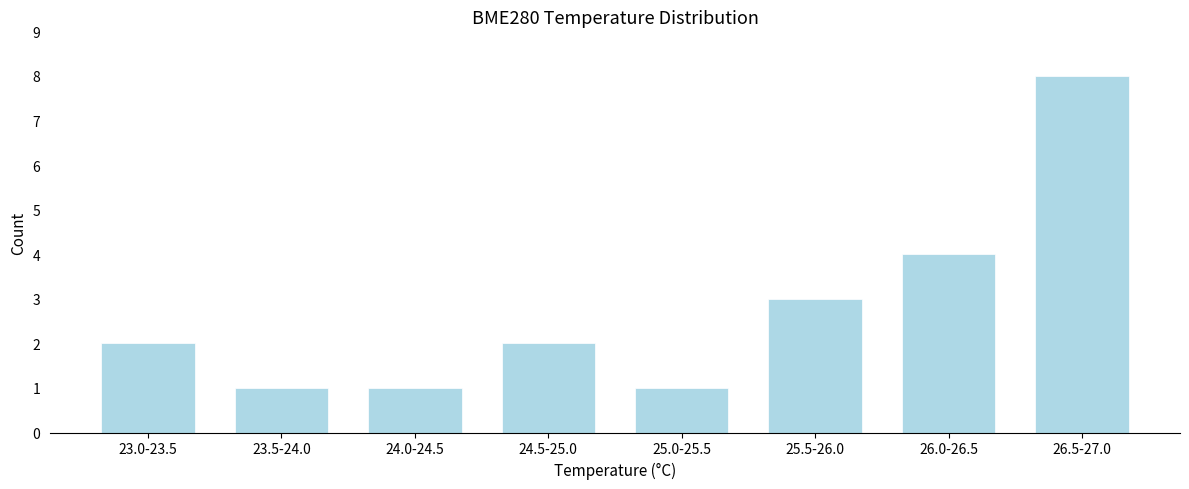

Reading left to right, list all the values displayed in this chart.

2	1	1	2	1	3	4	8